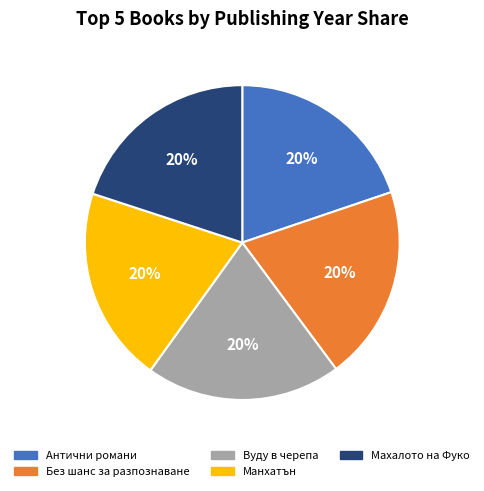

To the nearest percent, what portion does Вуду в черепа represent?

20%